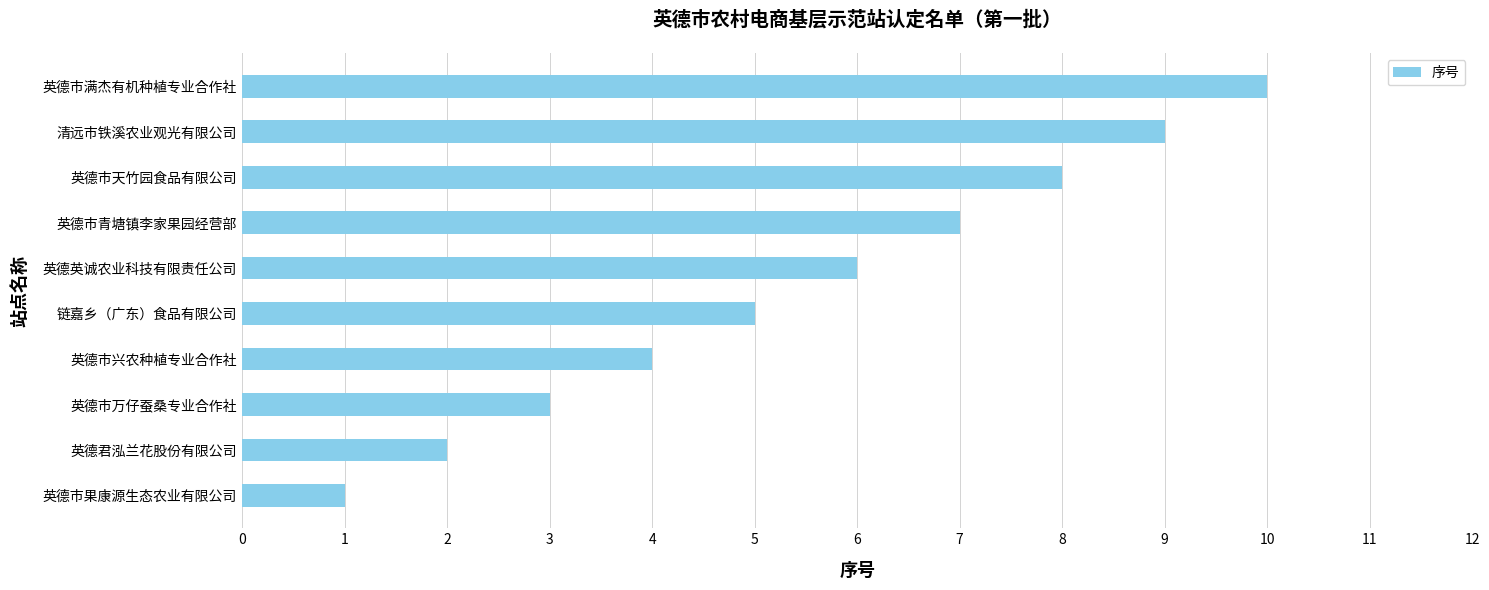

Which category has the lowest value across all series?

英德市果康源生态农业有限公司